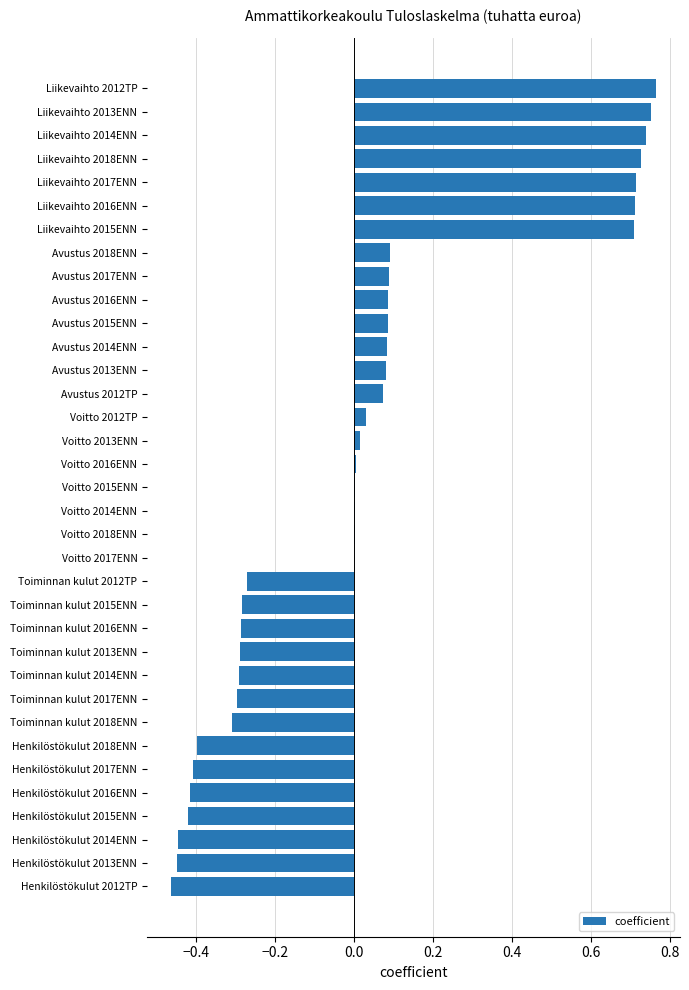

Which category has the highest value across all series?

Liikevaihto 2012TP